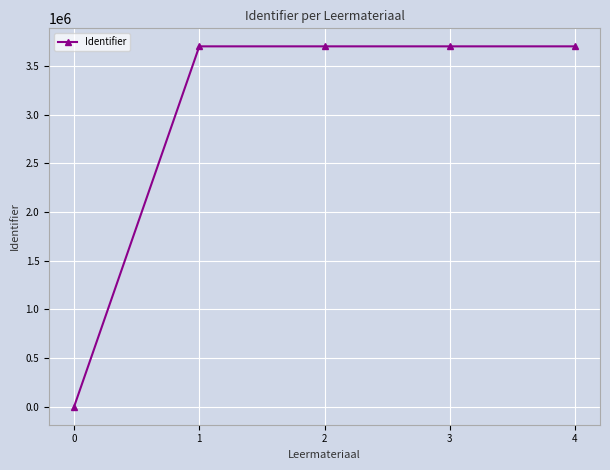

True or false: the data shows -2586174 at 0.

False